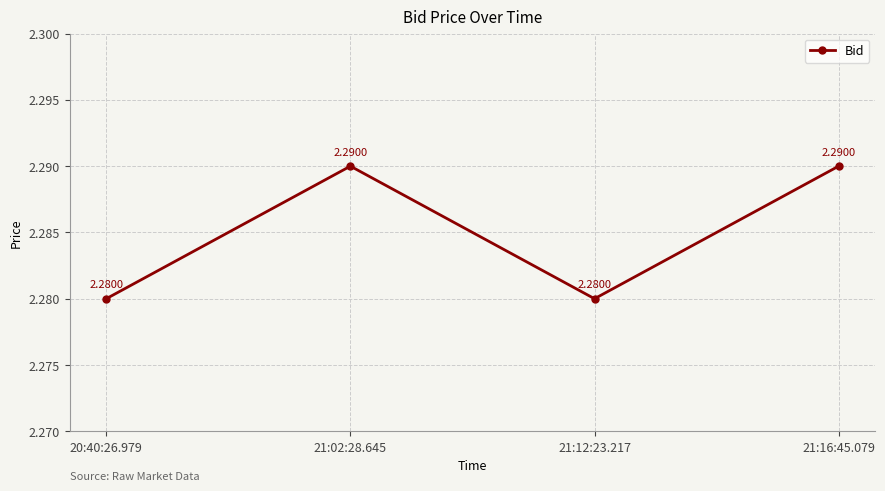

What is the sum of the values at 21:16:45.079 and 21:02:28.645?

4.6